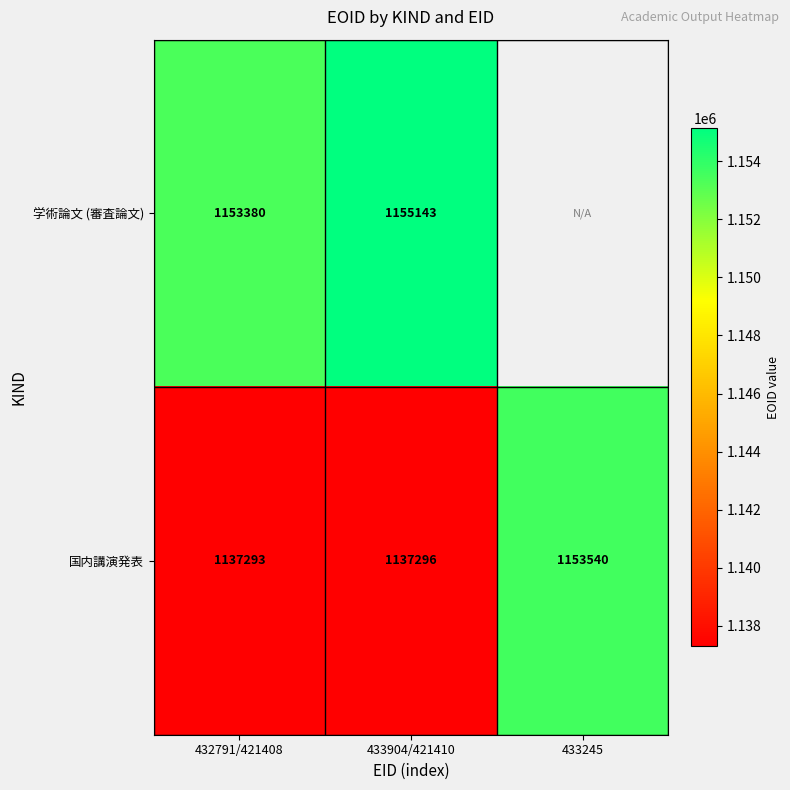

Is the value of 国内講演発表 at 433245 greater than the value of 学術論文 (審査論文) at 433904/421410?

No